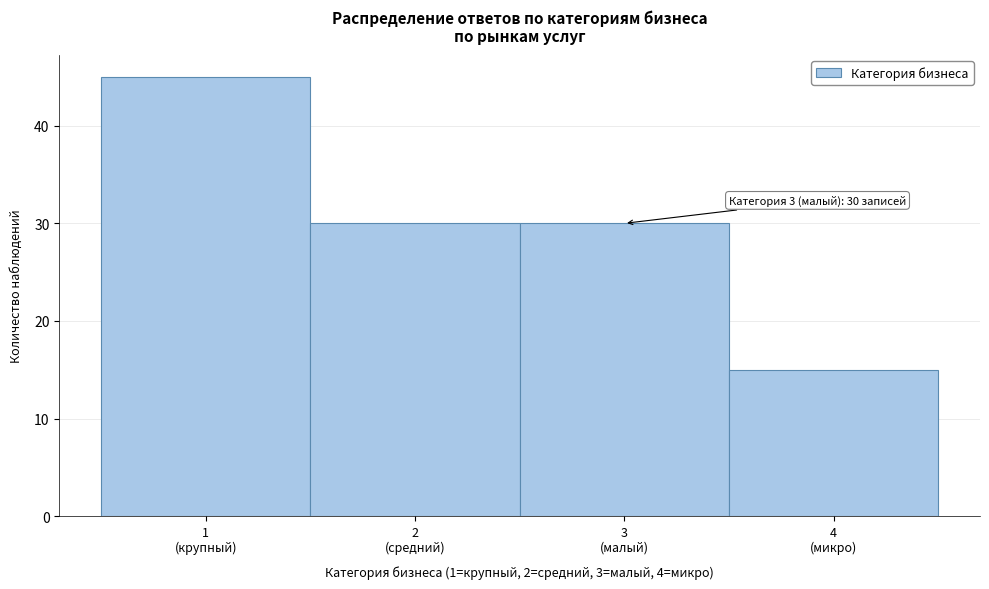

Reading right to left, transcribe all the data shown in this chart.

15	30	30	45